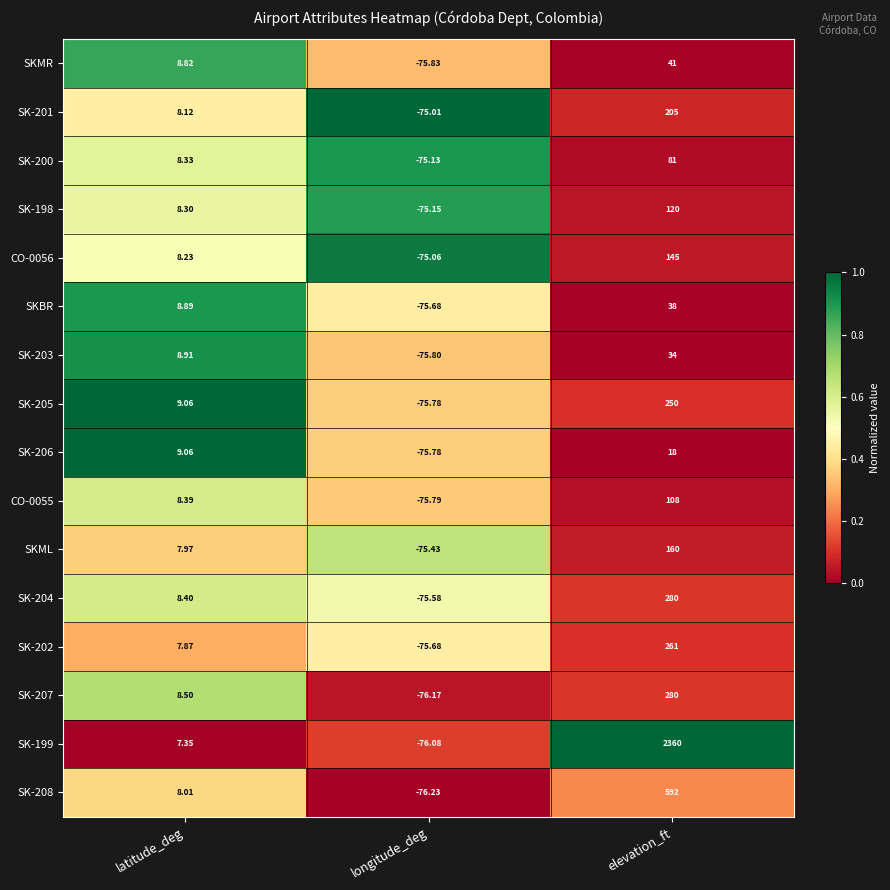

List the labels in order of SK-204 value, smallest first.

longitude_deg, latitude_deg, elevation_ft